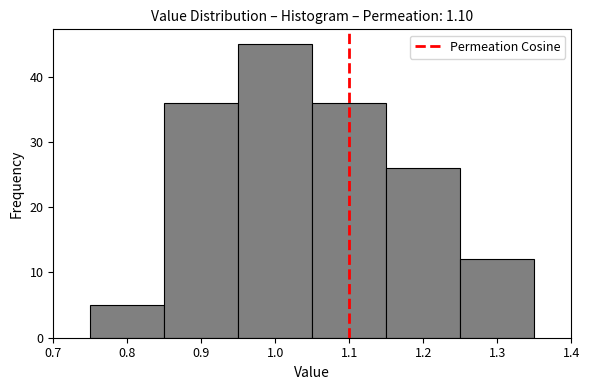

Which range on the x-axis has the tallest bar?

0.95 to 1.05